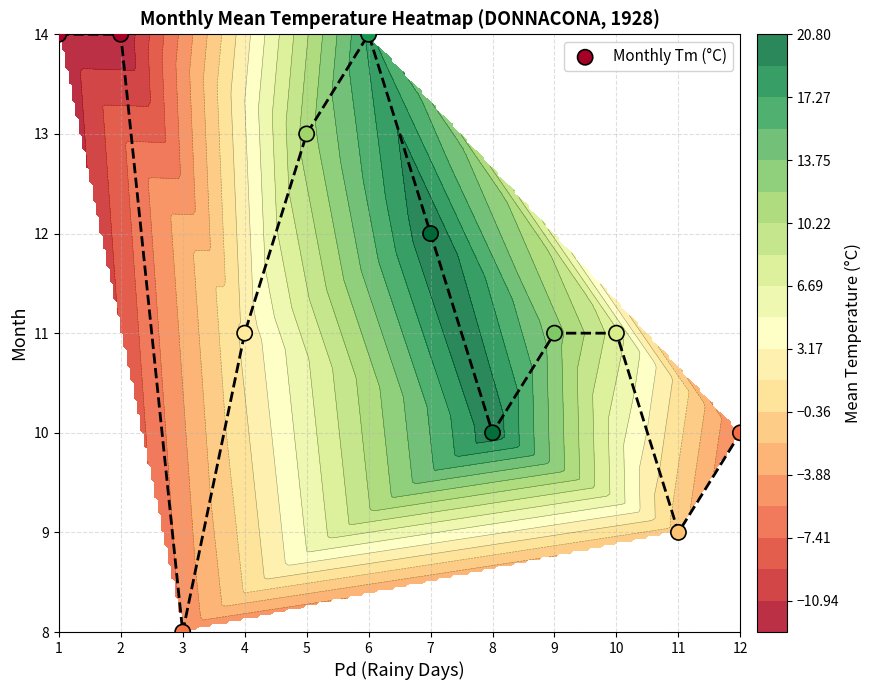

What is the sum of the values at 8 and 9?

21